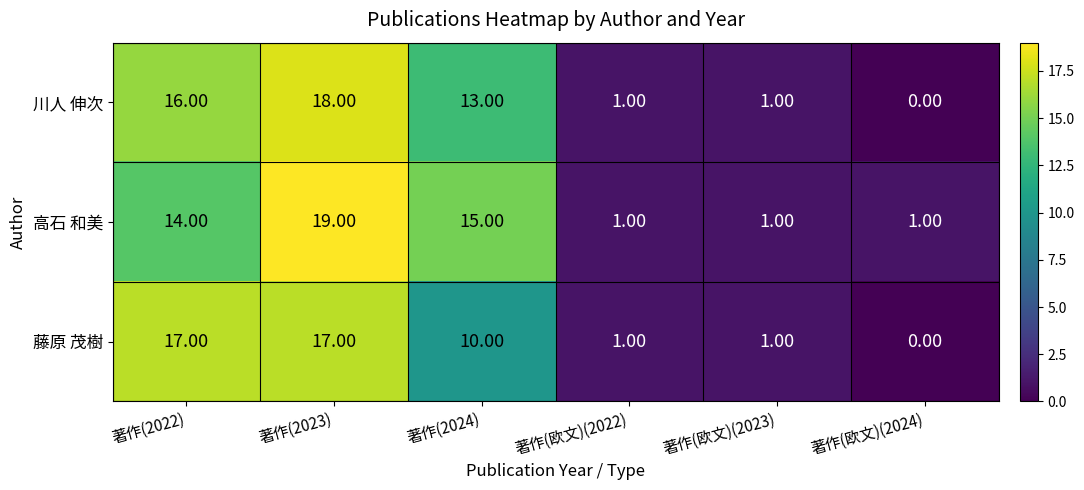

How many values in 藤原 茂樹 are above zero?

5